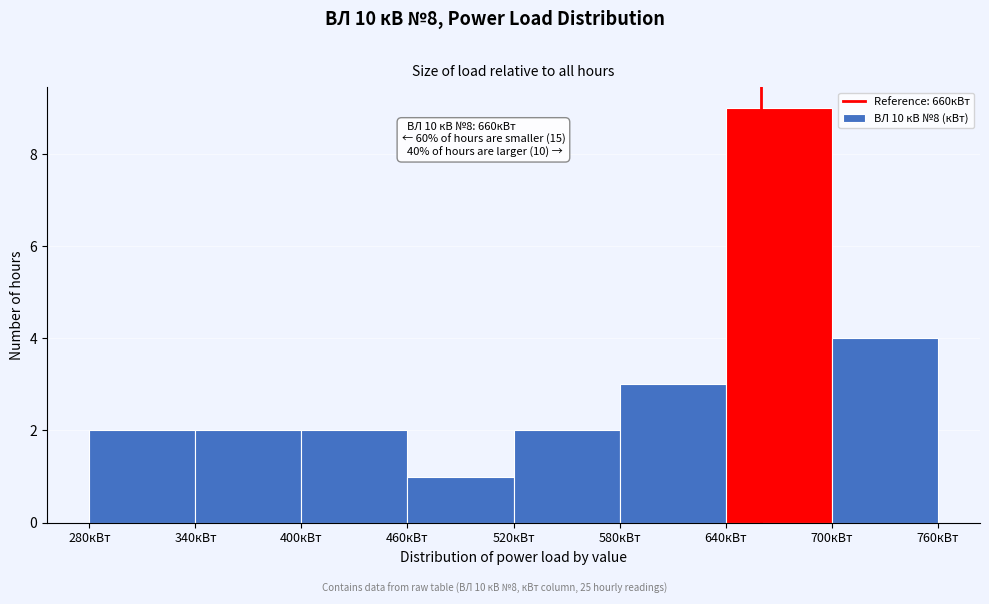

Over which range of the x-axis is the bar tallest?

640 to 700